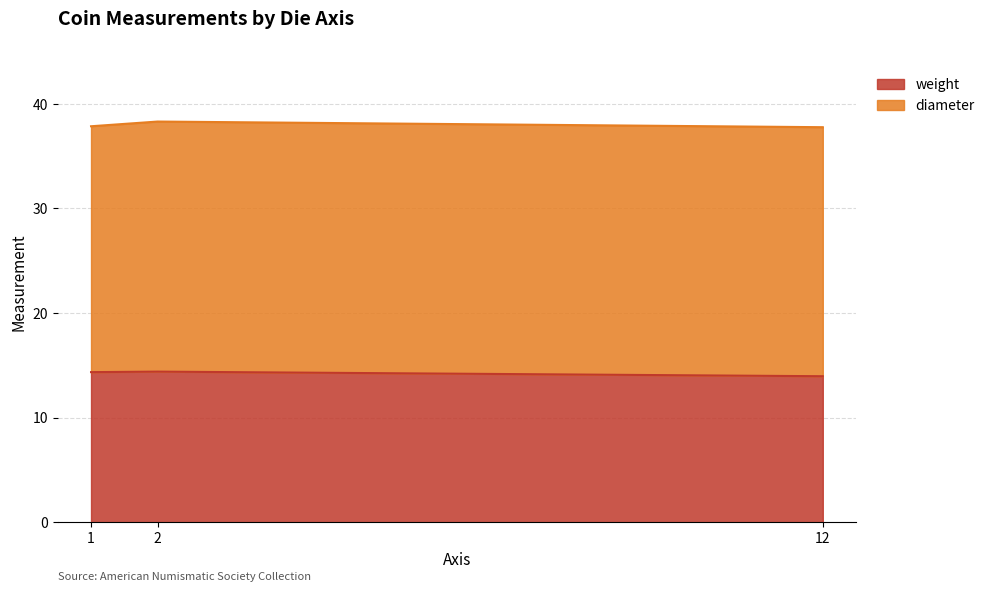

What is the greatest value displayed?

14.4